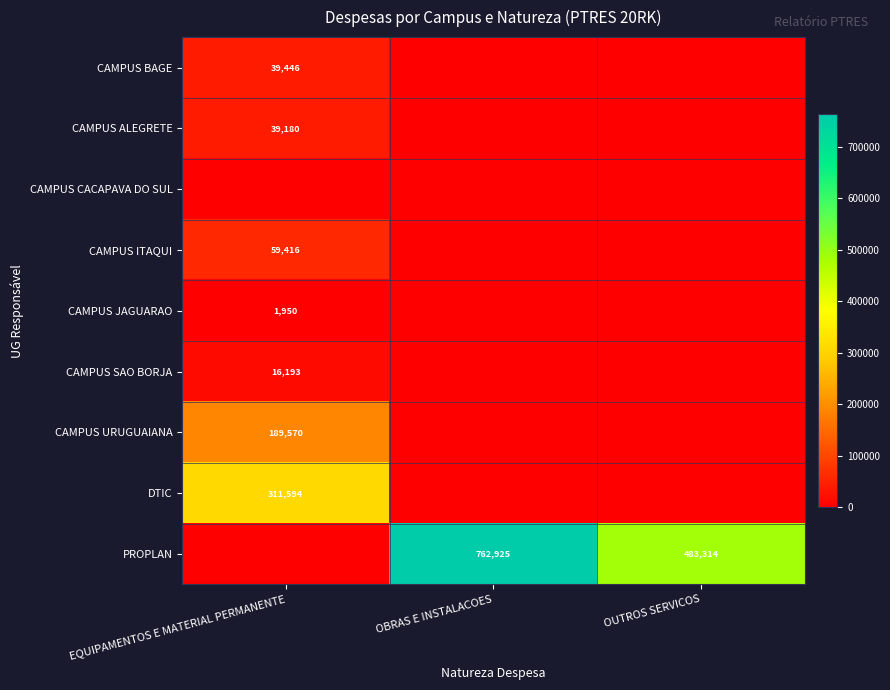

The value of CAMPUS ALEGRETE at EQUIPAMENTOS E MATERIAL PERMANENTE is 22238. True or false?

False